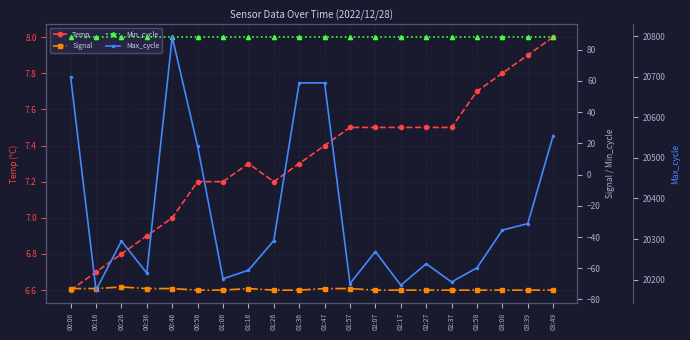

How many interior local peaks does the Signal series have?

2